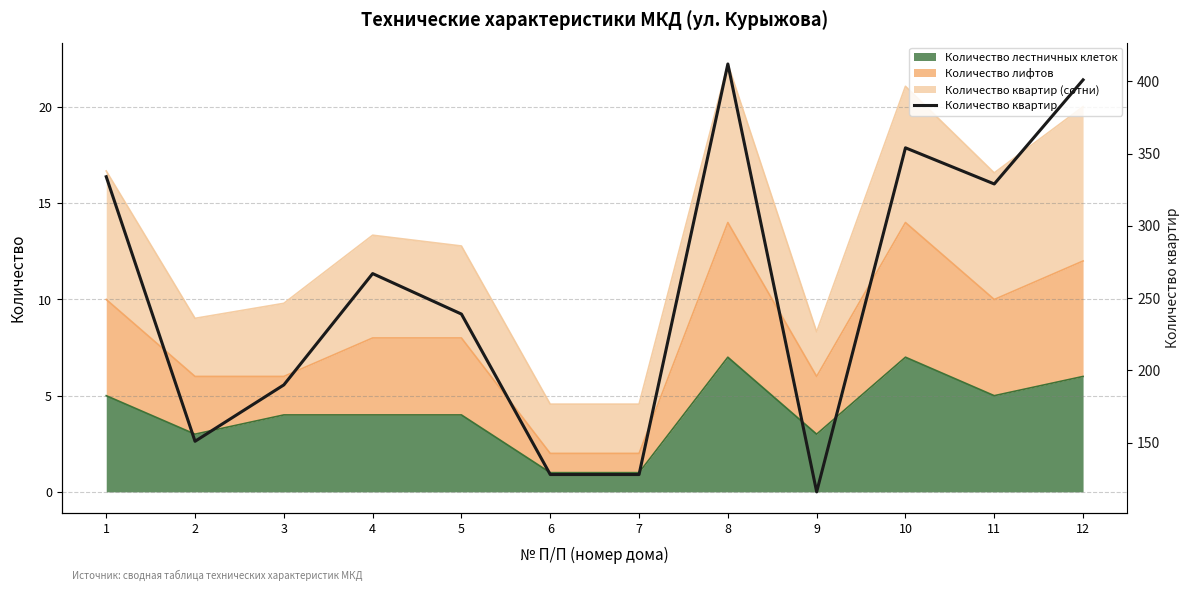

At which label does the data first exceed 267?

1